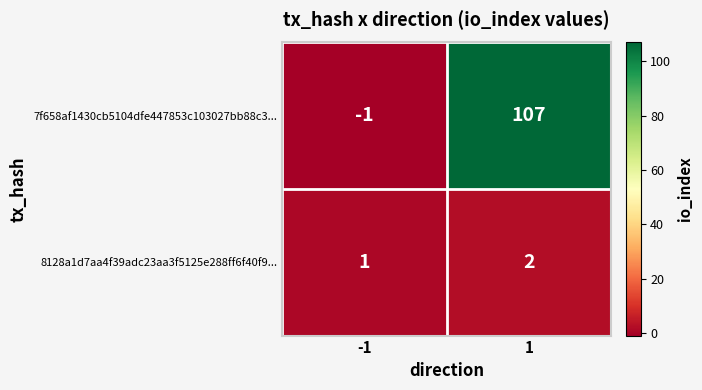

Is it true that 7f658af1430cb5104dfe447853c103027bb88c3... equals 33 at 1?

False